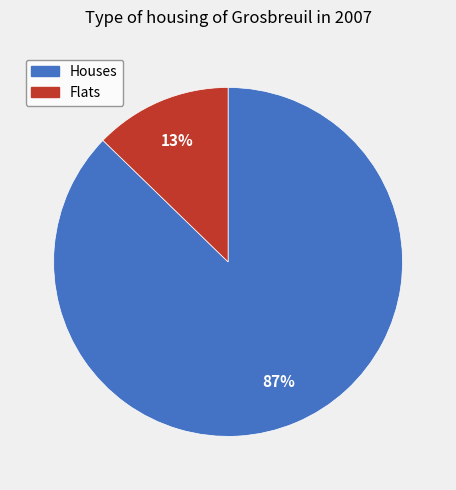

Does any single category account for the majority?

Yes